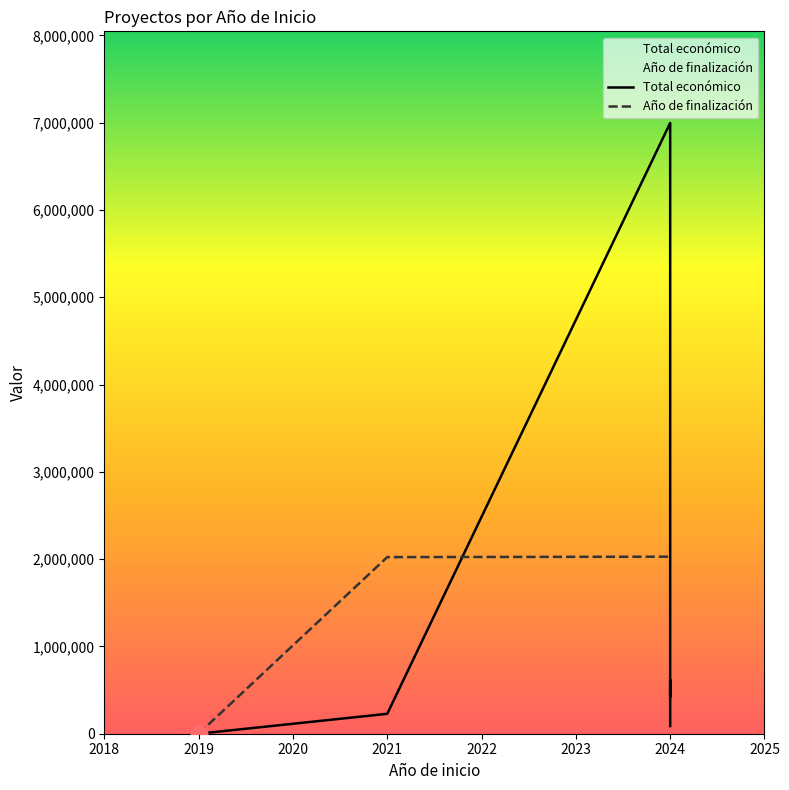

True or false: the data has more than 1 interior local peaks.

False